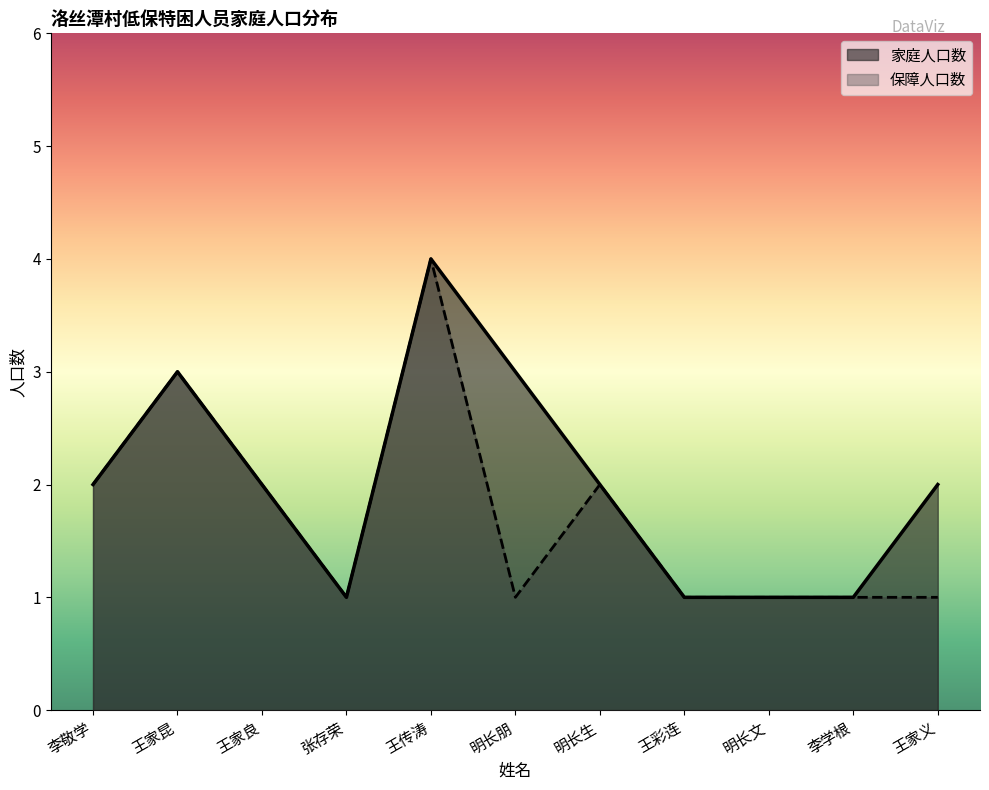

The 保障人口数 series shows 1 at 王彩连. True or false?

False